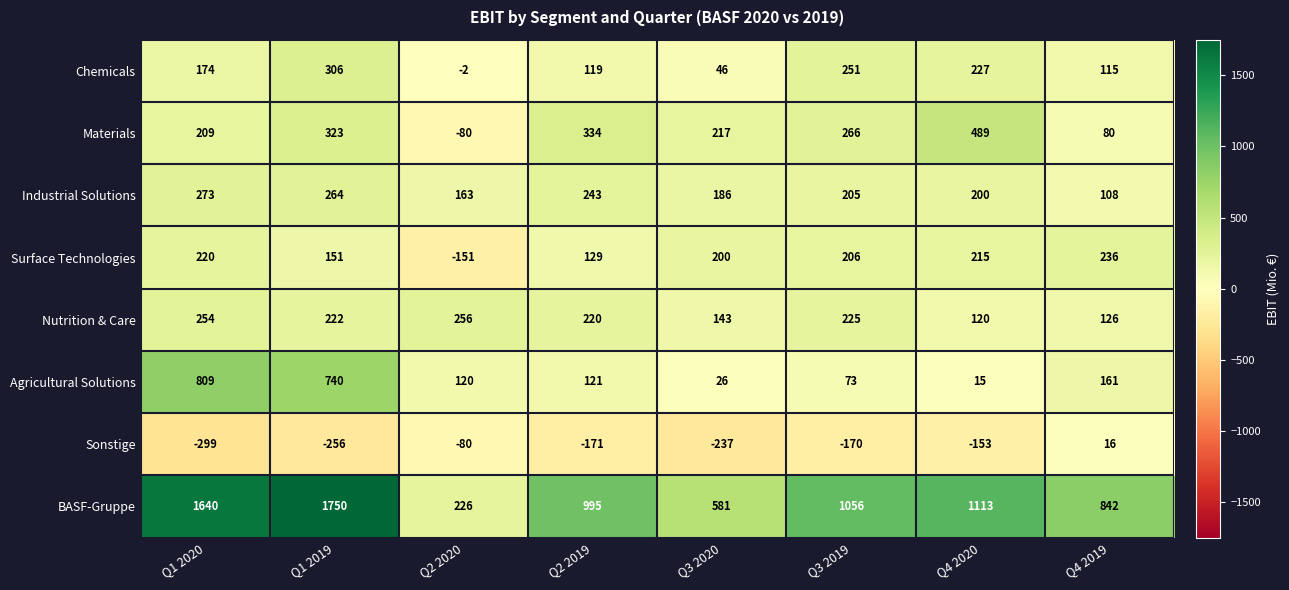

Where does the Sonstige series first go above -170?

Q2 2020